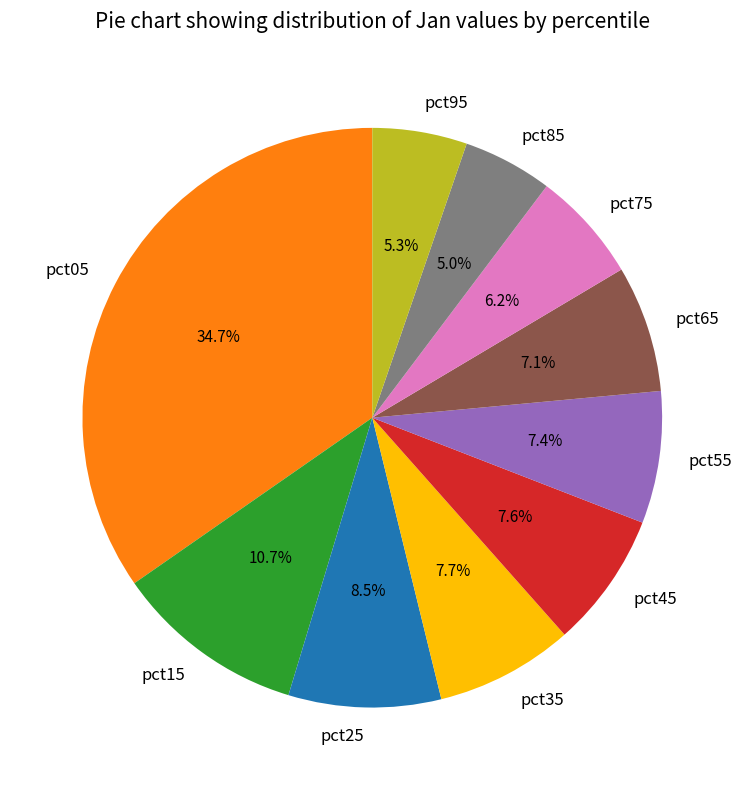

How many slices are in this pie chart?

10